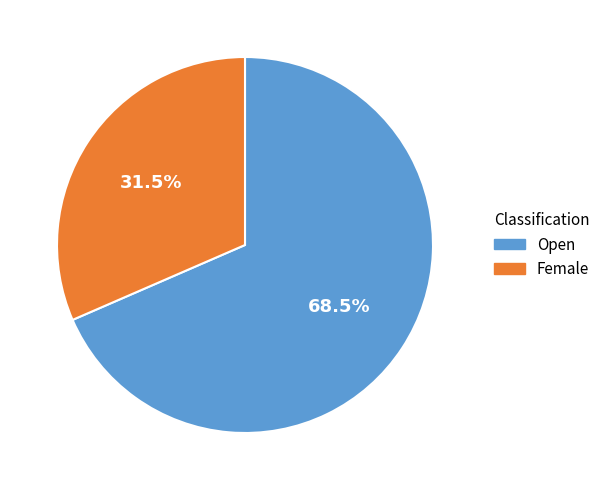

How many segments does this pie chart have?

2